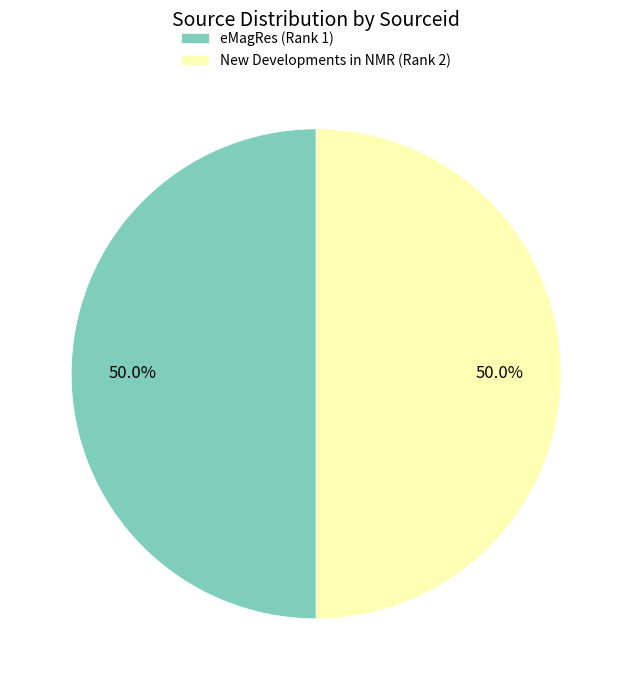

How many segments does this pie chart have?

2